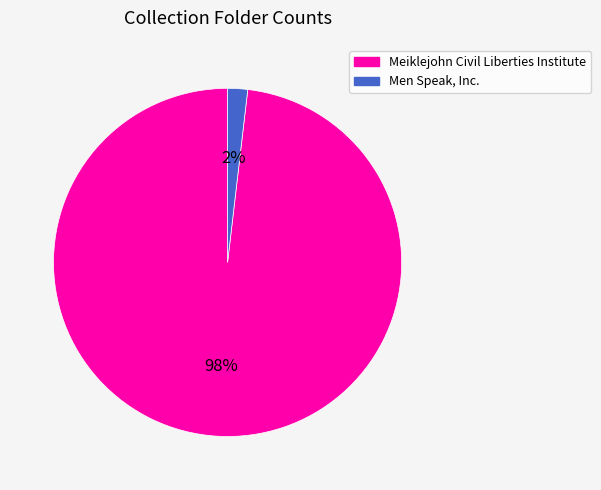

How many slices are in this pie chart?

2